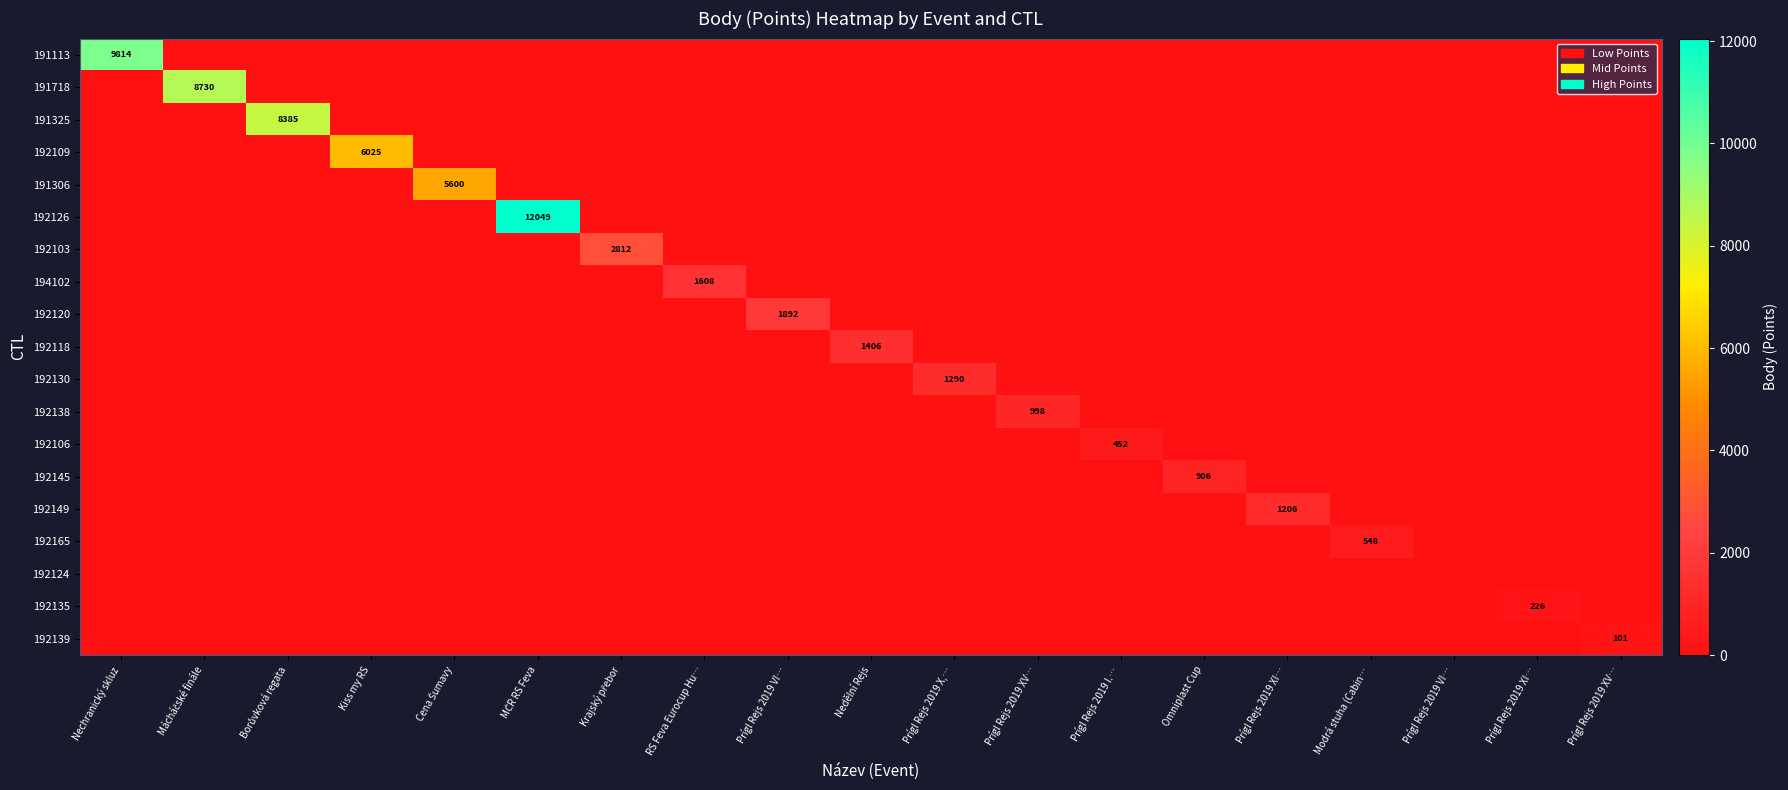

At how many categories does at least one series exceed 2159?

7